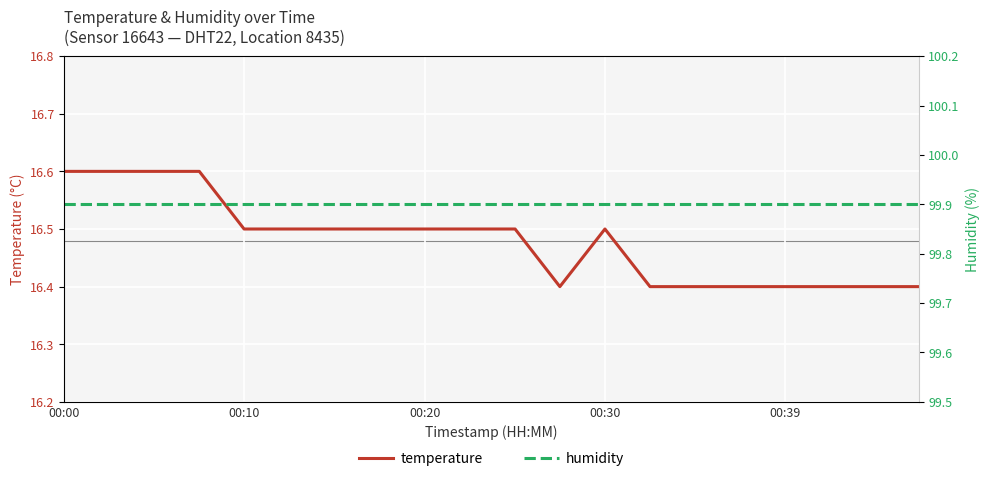

True or false: humidity and temperature cross at least once.

False